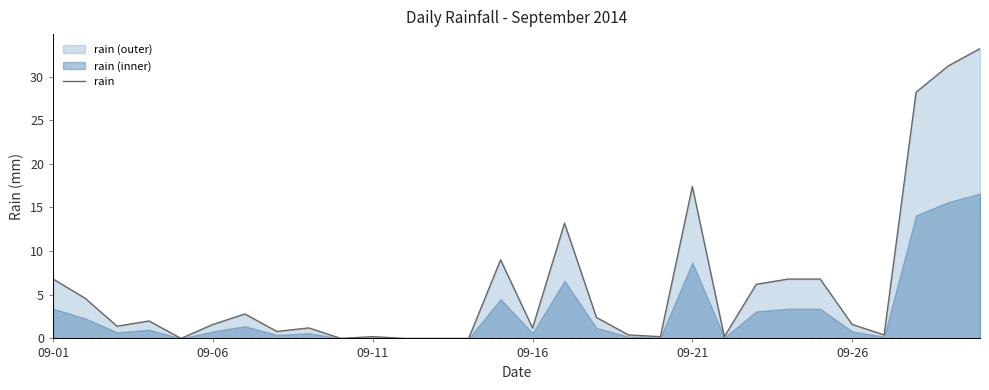

How many lines are shown in the chart?

1